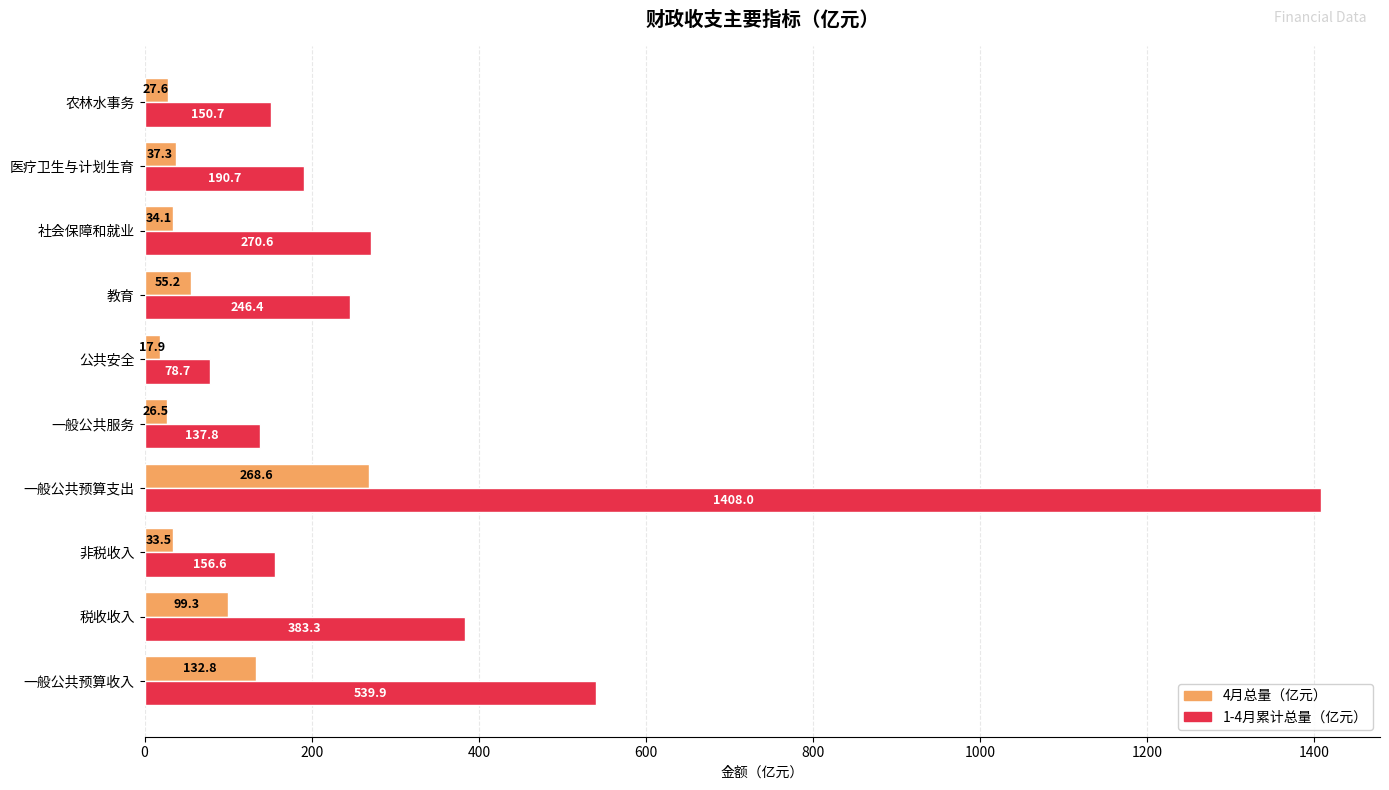

True or false: 4月总量（亿元） has a value of 268.6 at 一般公共预算支出.

True